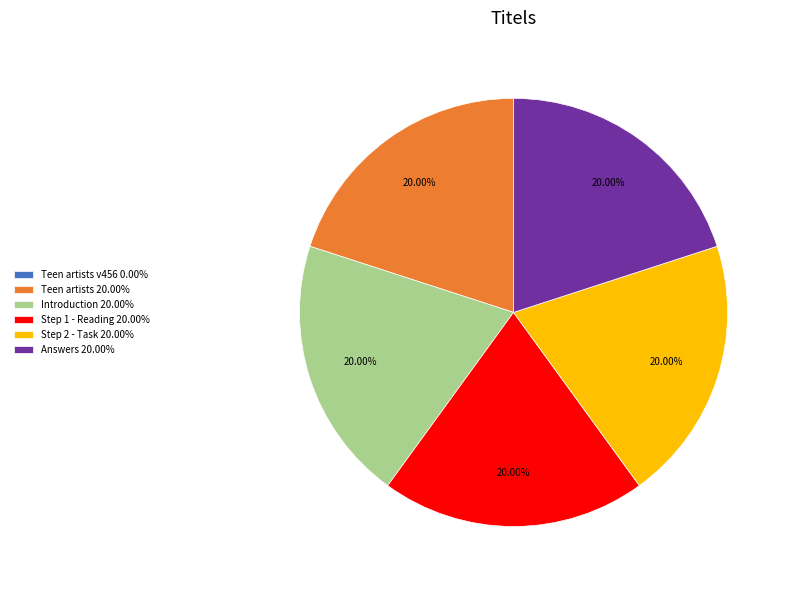

Does Step 2 - Task 20.00% account for over 50% of the chart?

No